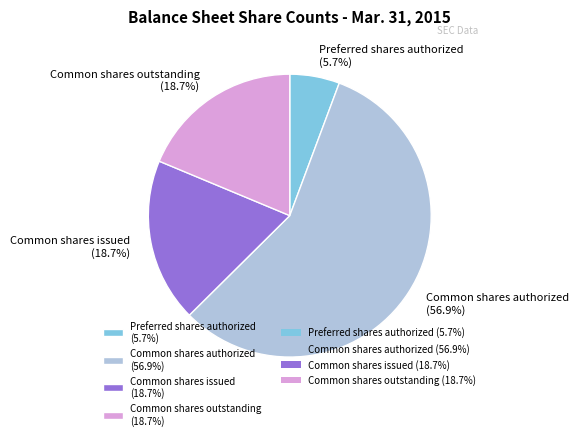

How many slices are in this pie chart?

4